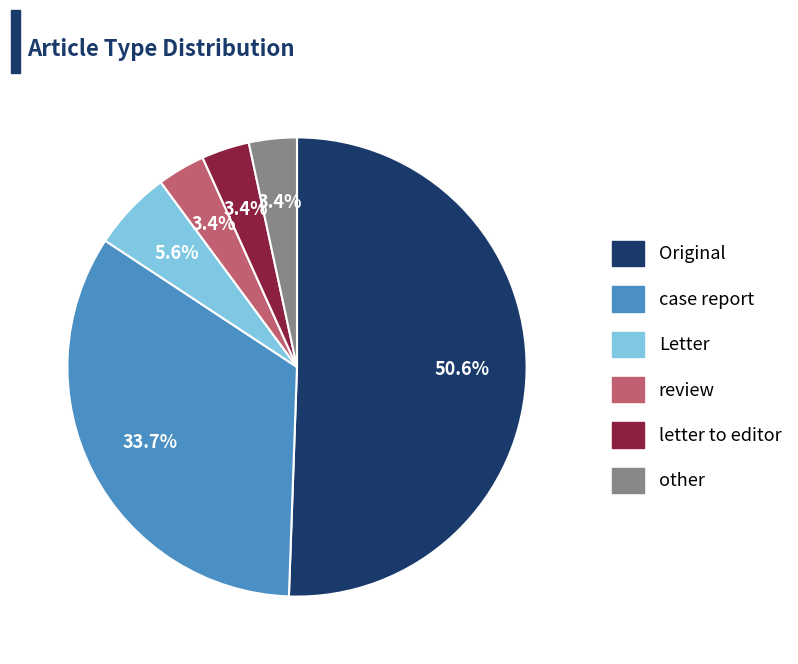

Combined, do letter to editor and Original account for over 50%?

Yes